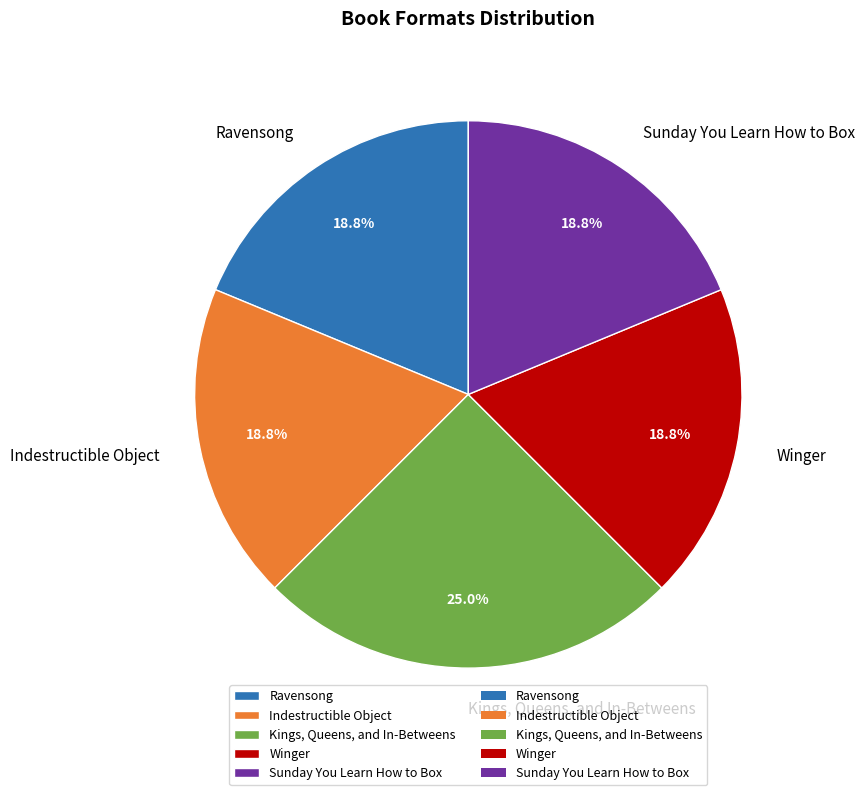

Is there a majority slice in this chart?

No